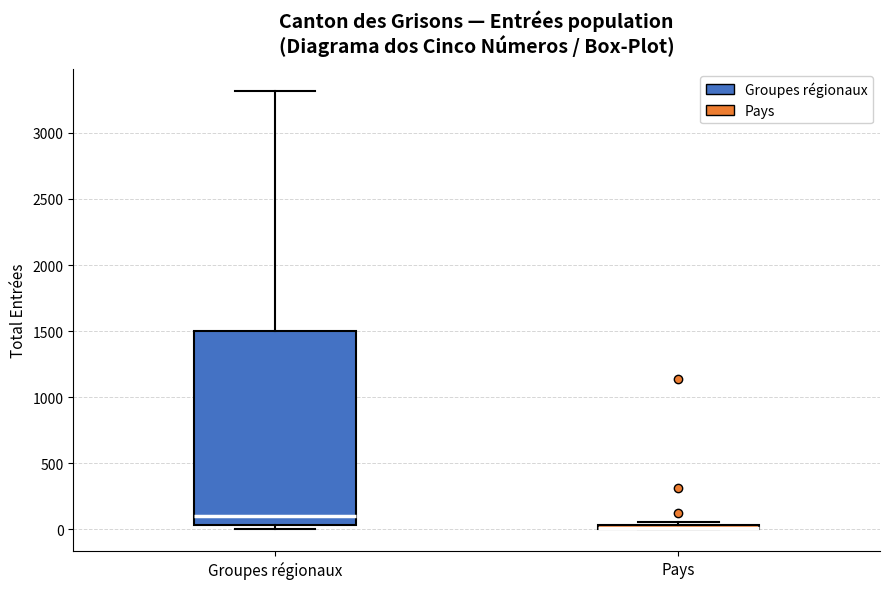

Where is the upper edge of the box for Groupes régionaux on the y-axis? The values are not printed on the chart, so give them approximately, as read against the axis.

1500